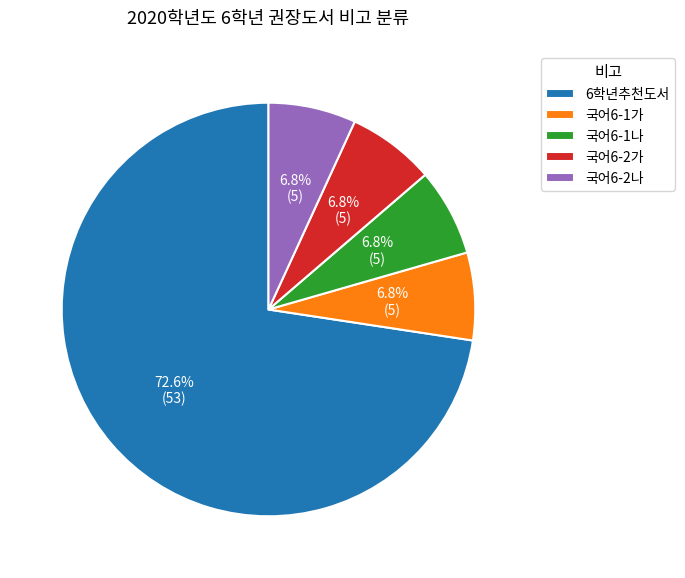

Do 국어6-1나 and 국어6-2나 together represent more than half of the pie?

No